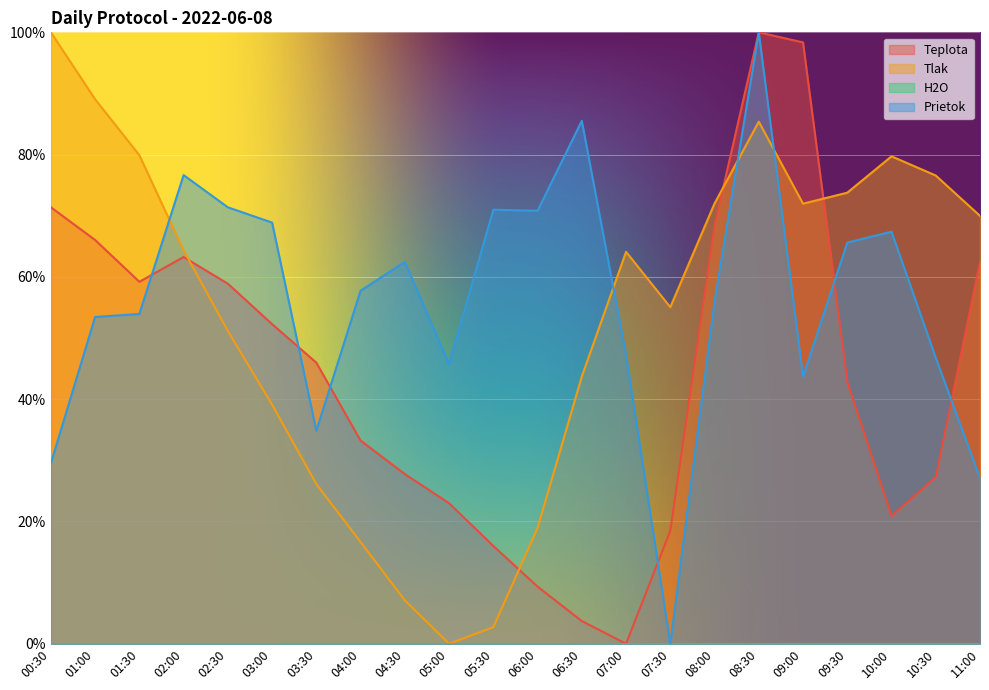

Which series has the widest spread of values?

Teplota